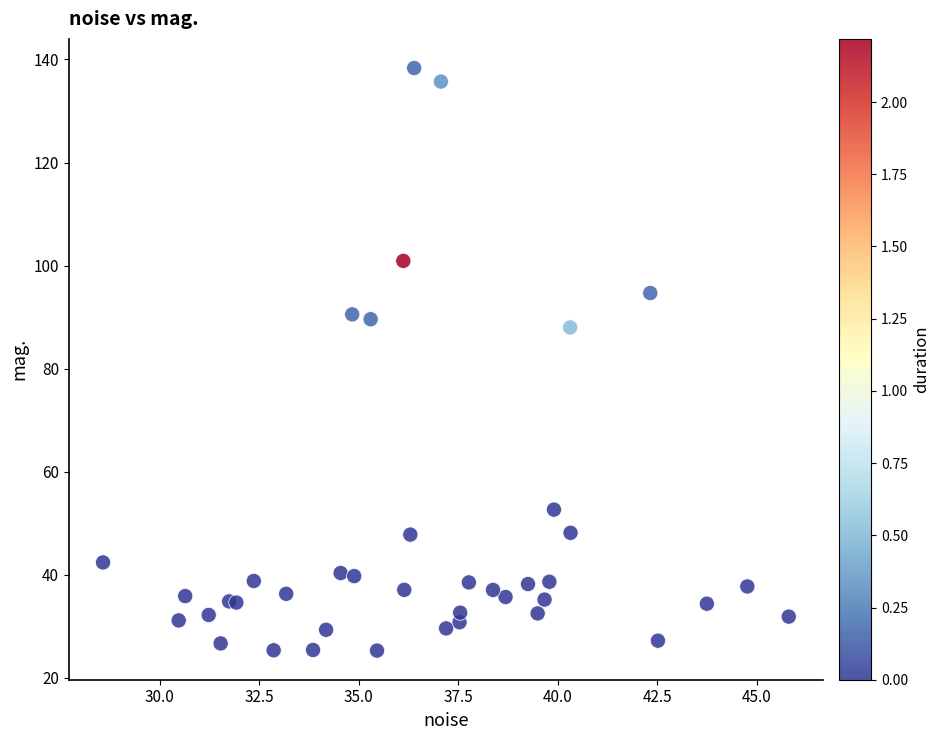

What Y value in the scatter plot is closest to 81?

88.0